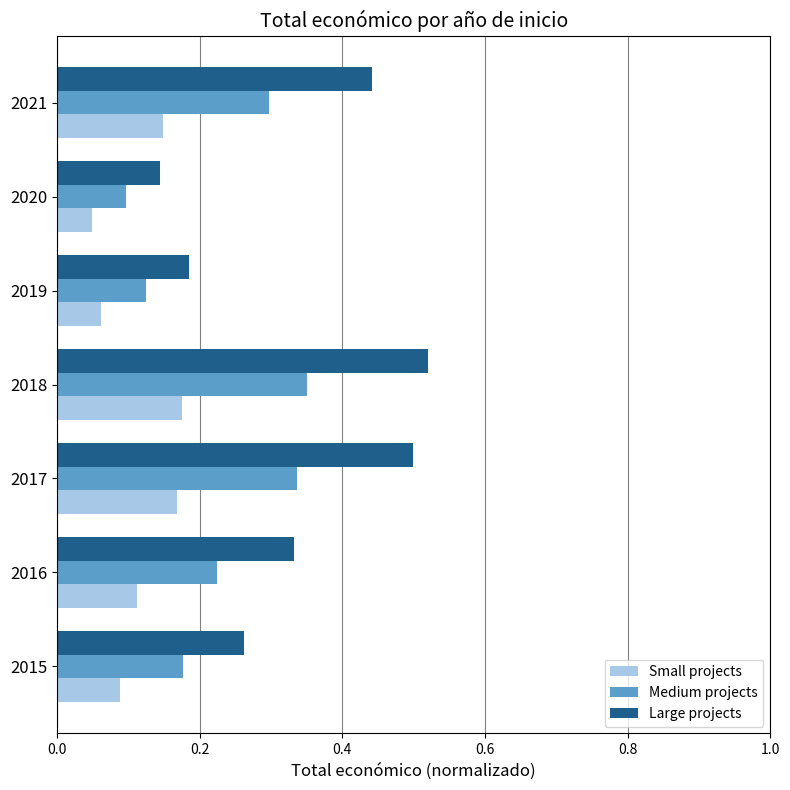

True or false: Medium projects has a value of 0.3 at 2017.

True